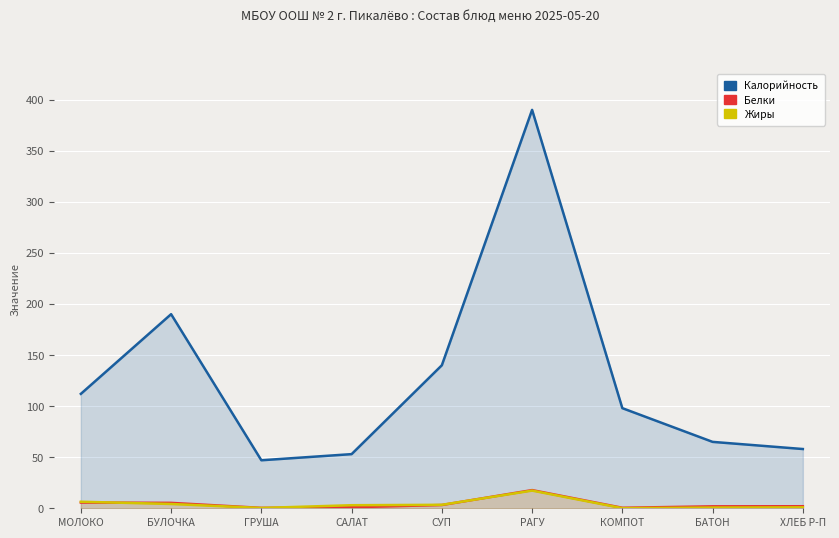

Where is Калорийность nearest to the value 218?

БУЛОЧКА